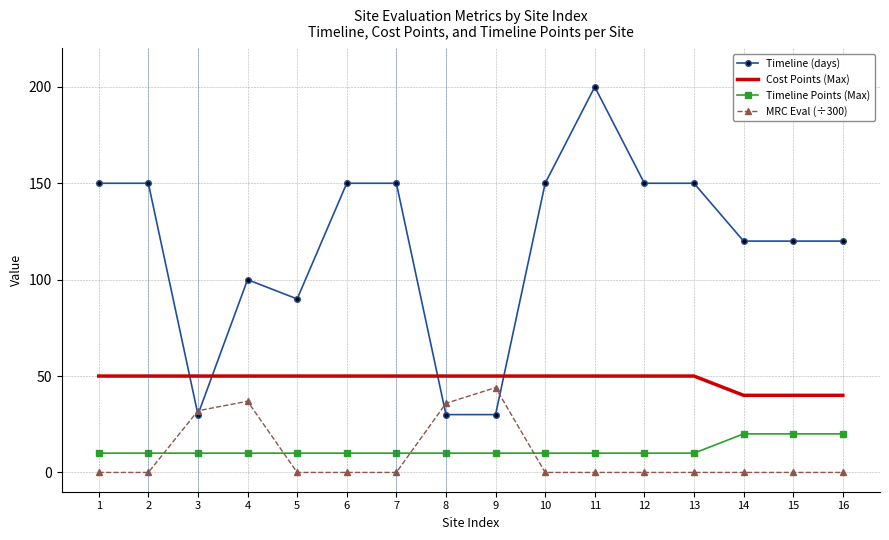

What value does the Timeline (days) series have at 10?

150.0